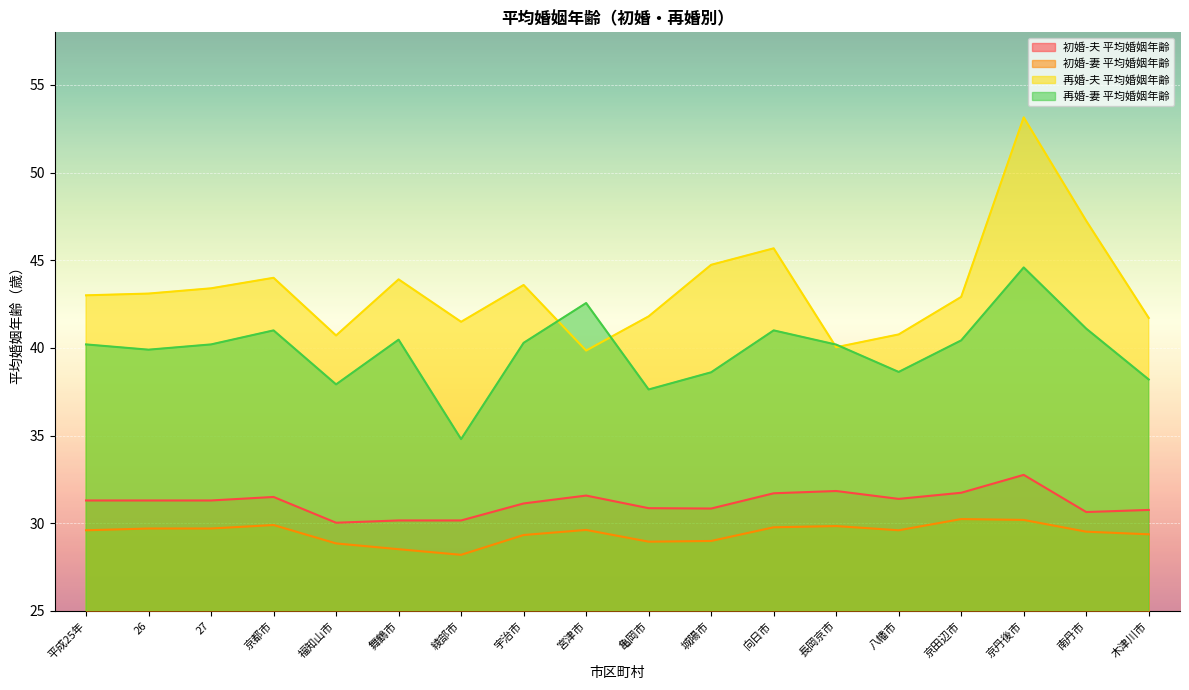

Where is the first local maximum for 初婚-夫 平均婚姻年齢?

京都市